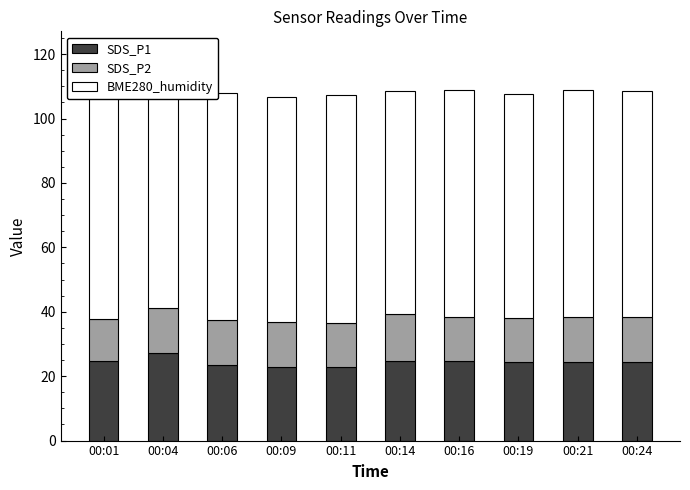

How many bars are there in total?

30